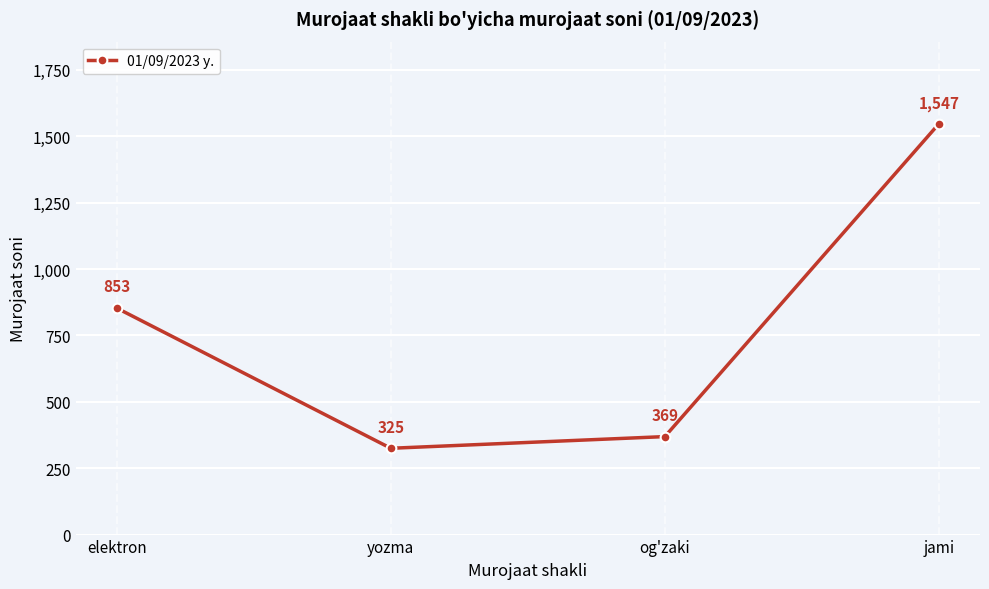

What is the approximate value at og'zaki?

369